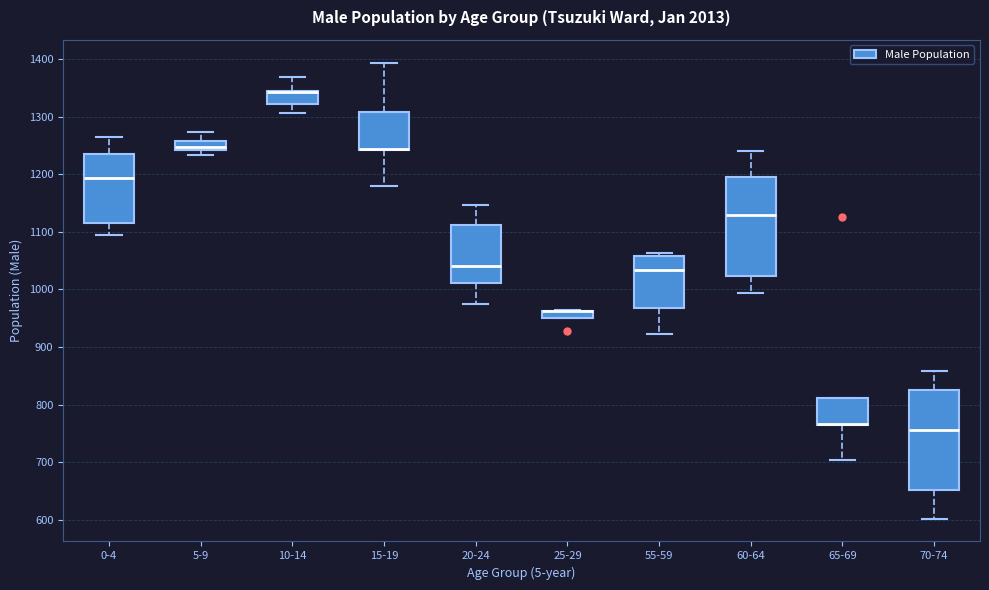

Where does the lower whisker of the box for 65-69 end on the y-axis? The values are not printed on the chart, so give them approximately, as read against the axis.

700